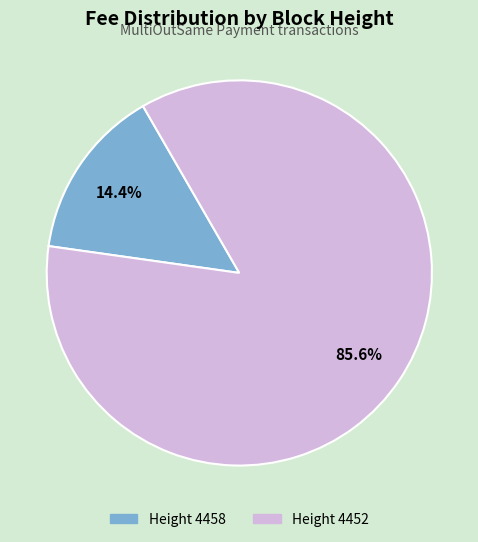

Is there a majority slice in this chart?

Yes